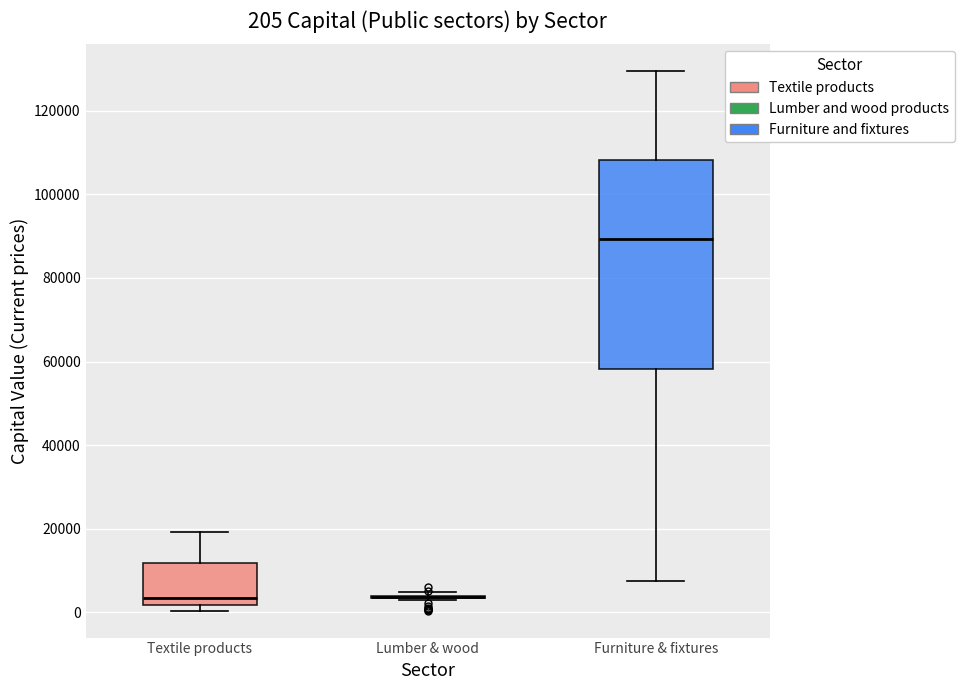

Comparing the boxes themselves (not the whiskers), which one is the tallest?

Furniture & fixtures